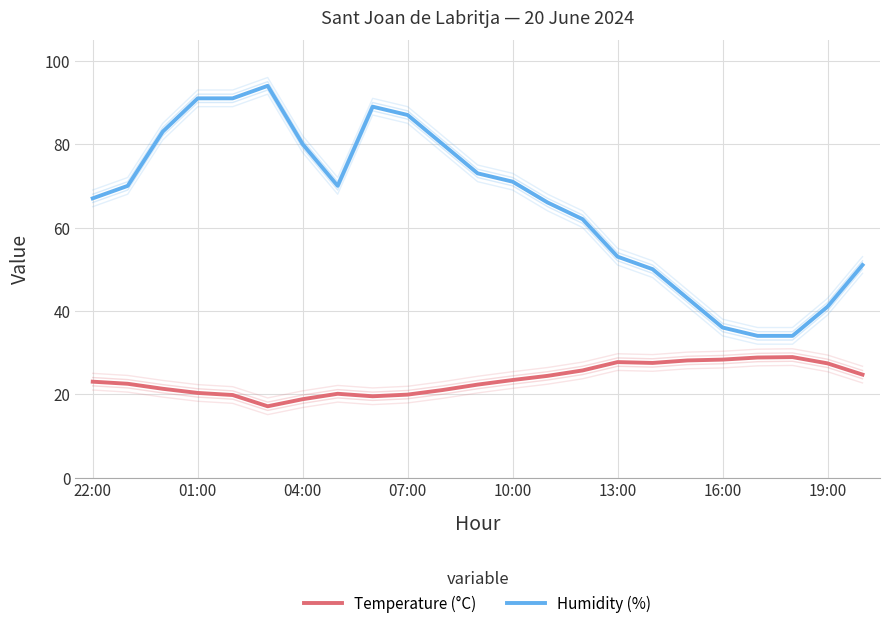

Rank the series by their maximum value, from lowest to highest.

Temperature (°C), Humidity (%)